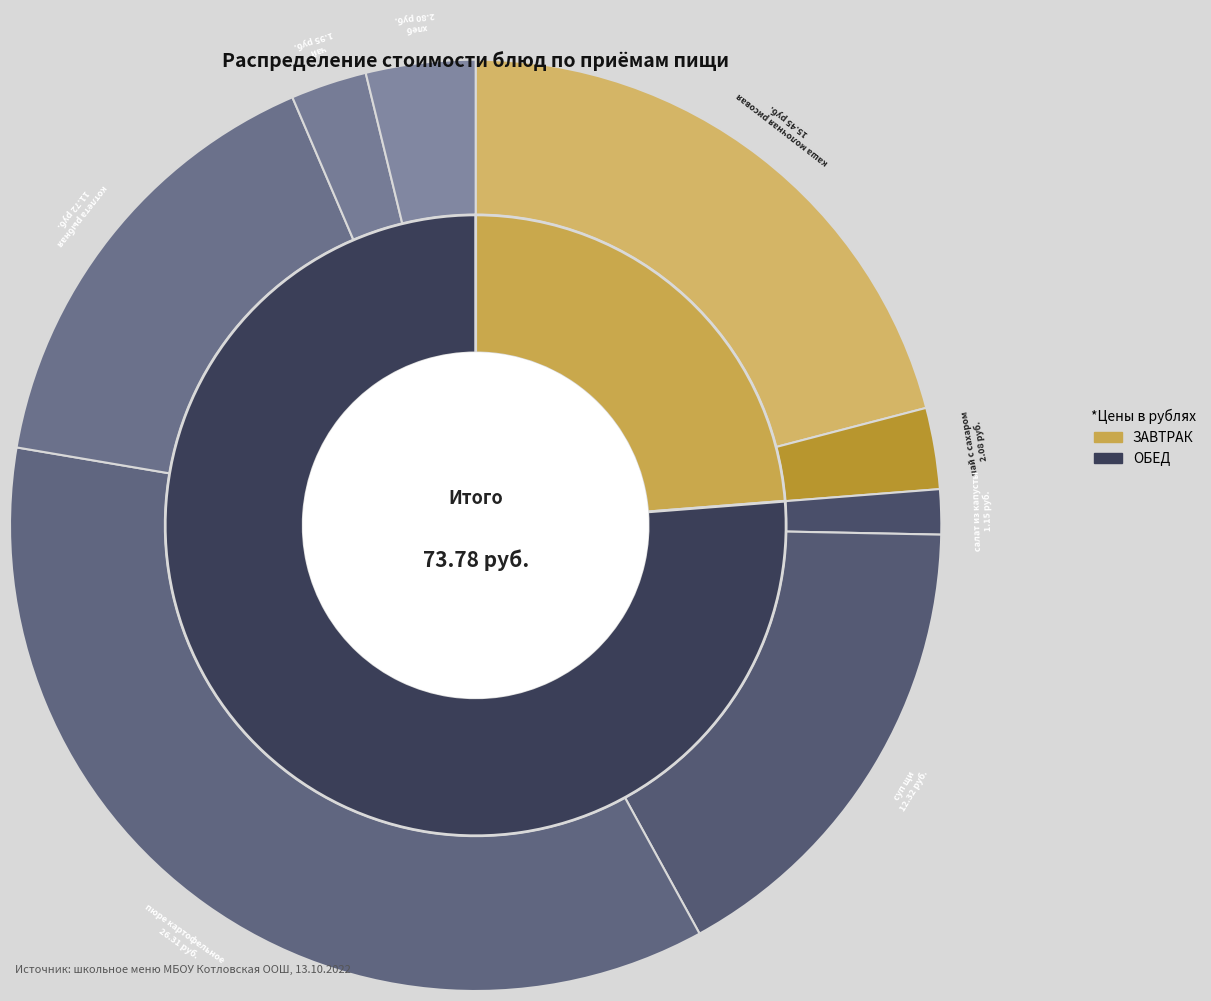

To the nearest percent, what is the difference between the хлеб and салат из капусты slice percentages?

2%